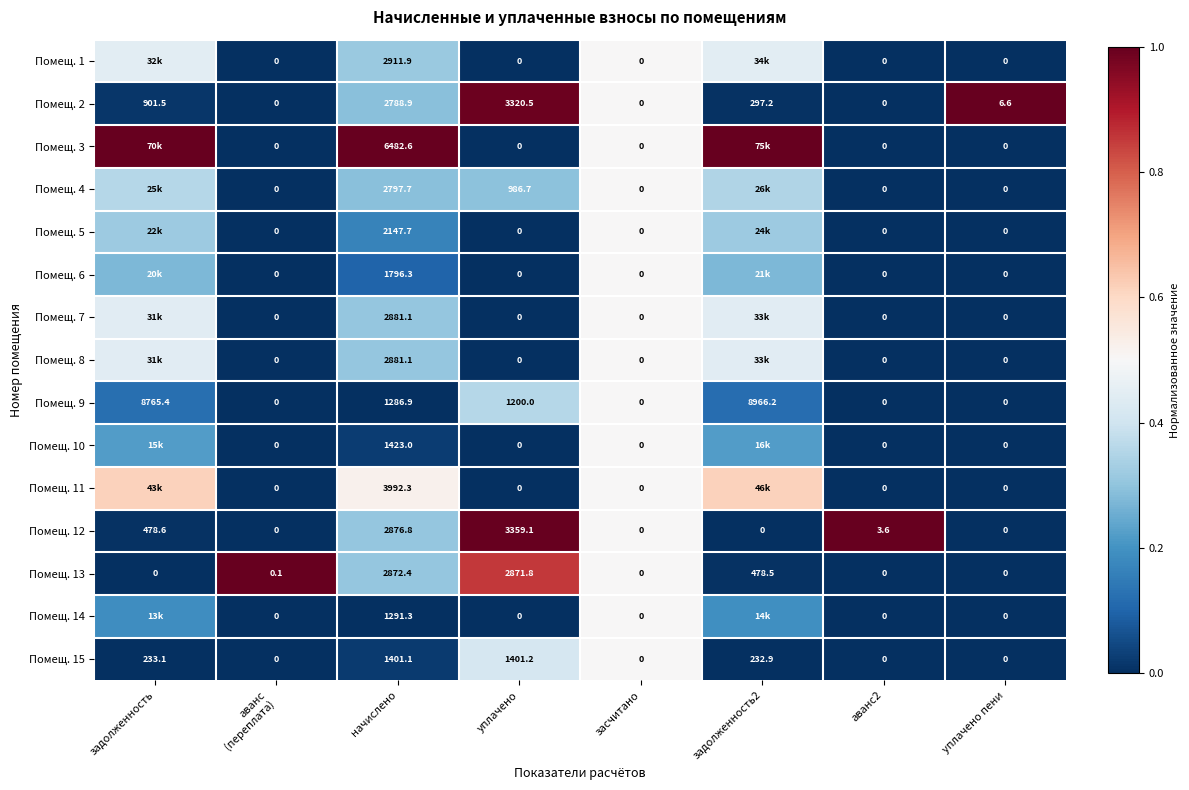

At which label is Помещ. 12 closest to 1679?

начислено